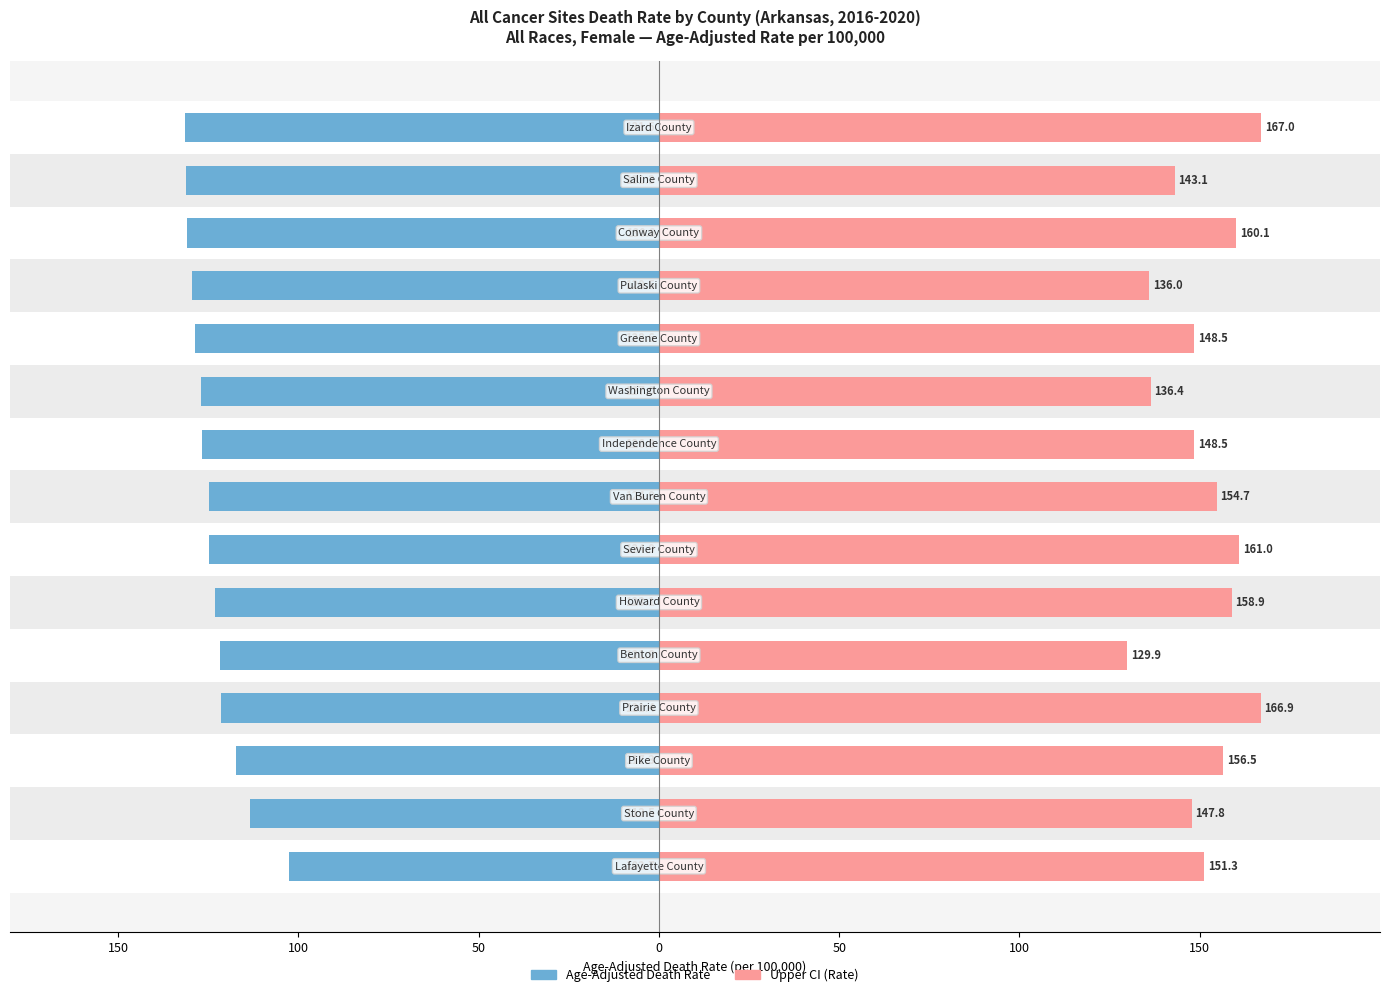

What is the minimum value for Upper CI (Rate)?

129.9